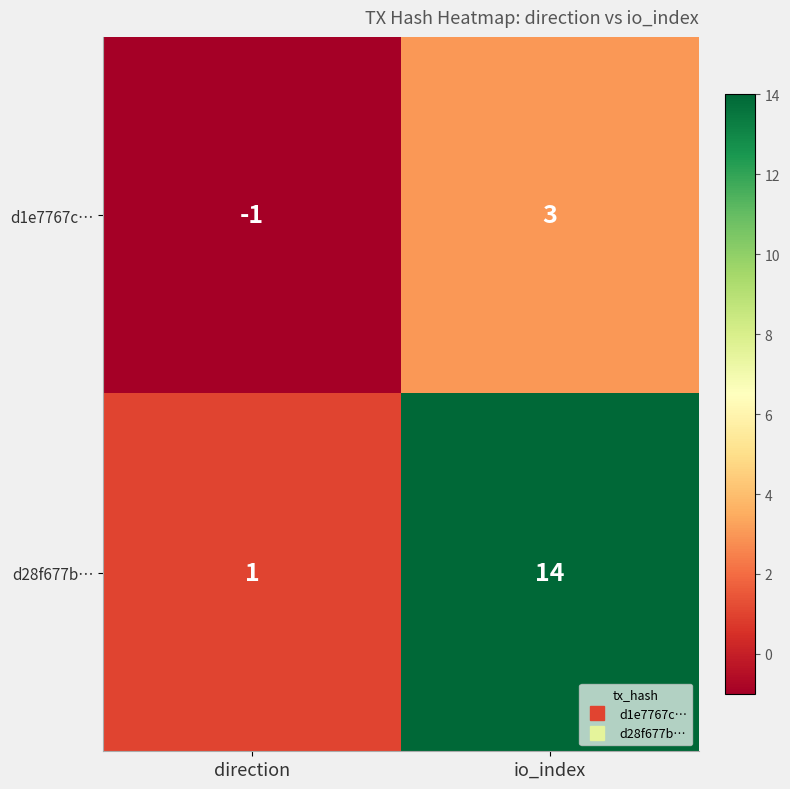

Which category has the highest value across all series?

io_index